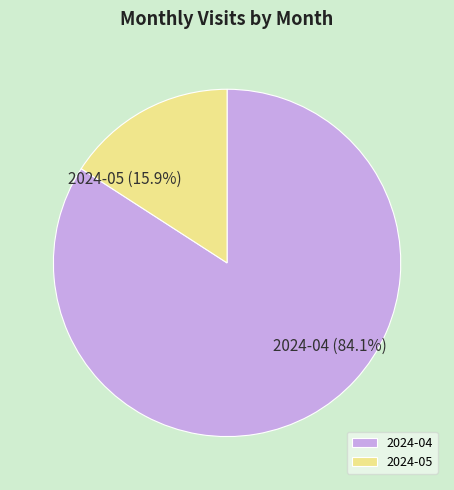

What percentage is the 2024-04 slice, to the nearest percent?

84%